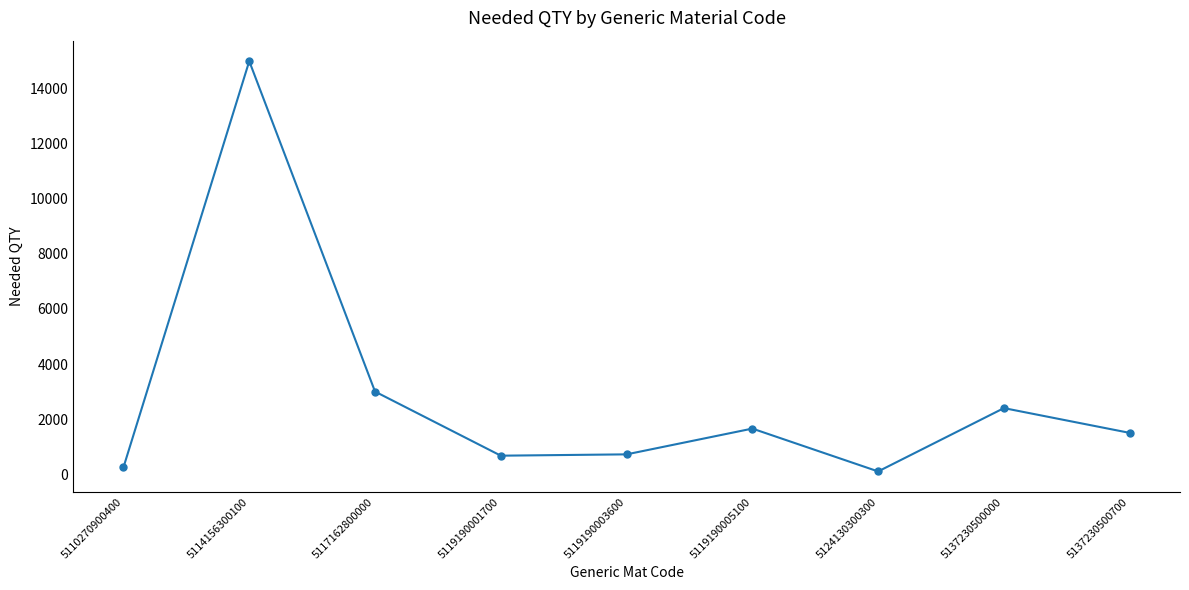

What is the difference between the values at 5110270900400 and 5137230500000?

2150